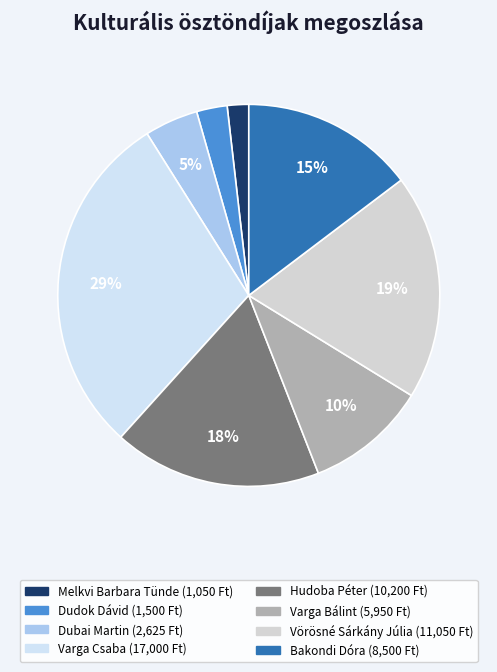

Count the number of slices in the pie.

8